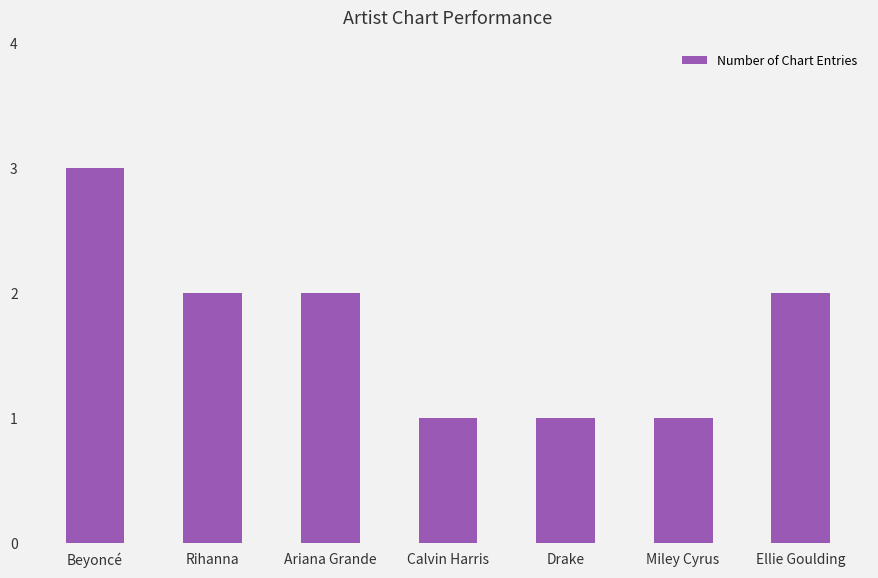

What is the difference between the maximum and minimum values?

2